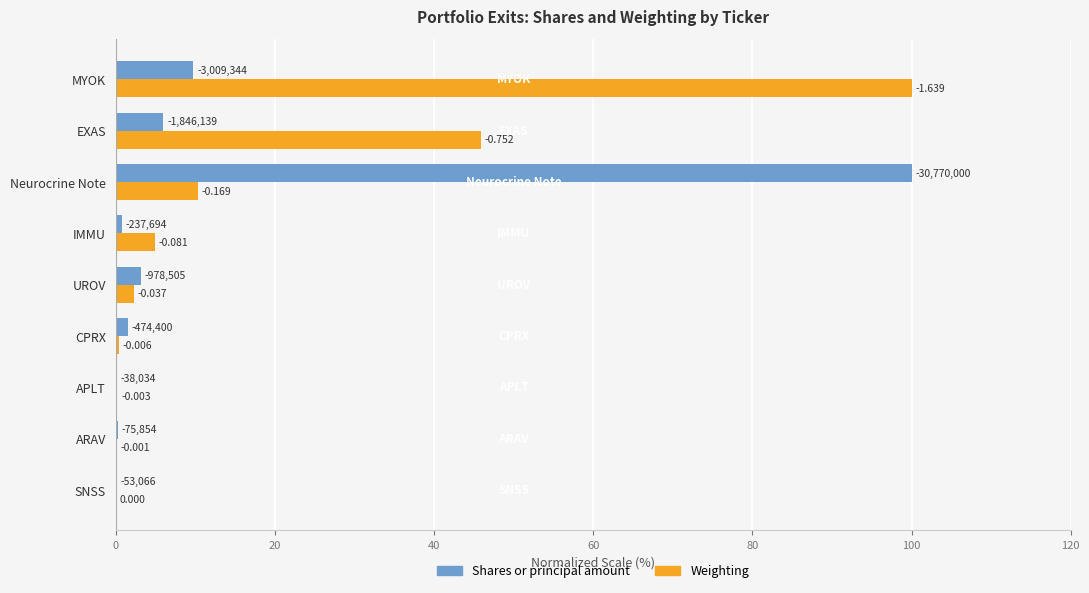

What are all the series names shown in the legend?

Shares or principal amount, Weighting